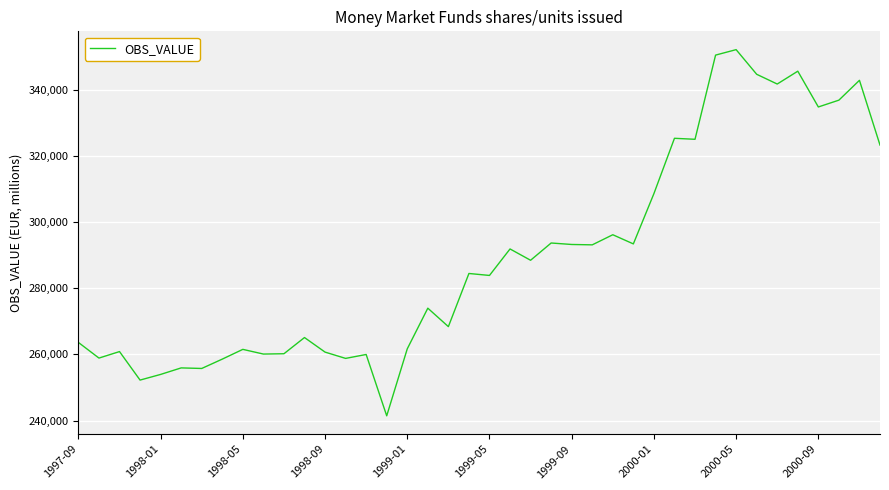

What is the sum of all values?

11581947.9